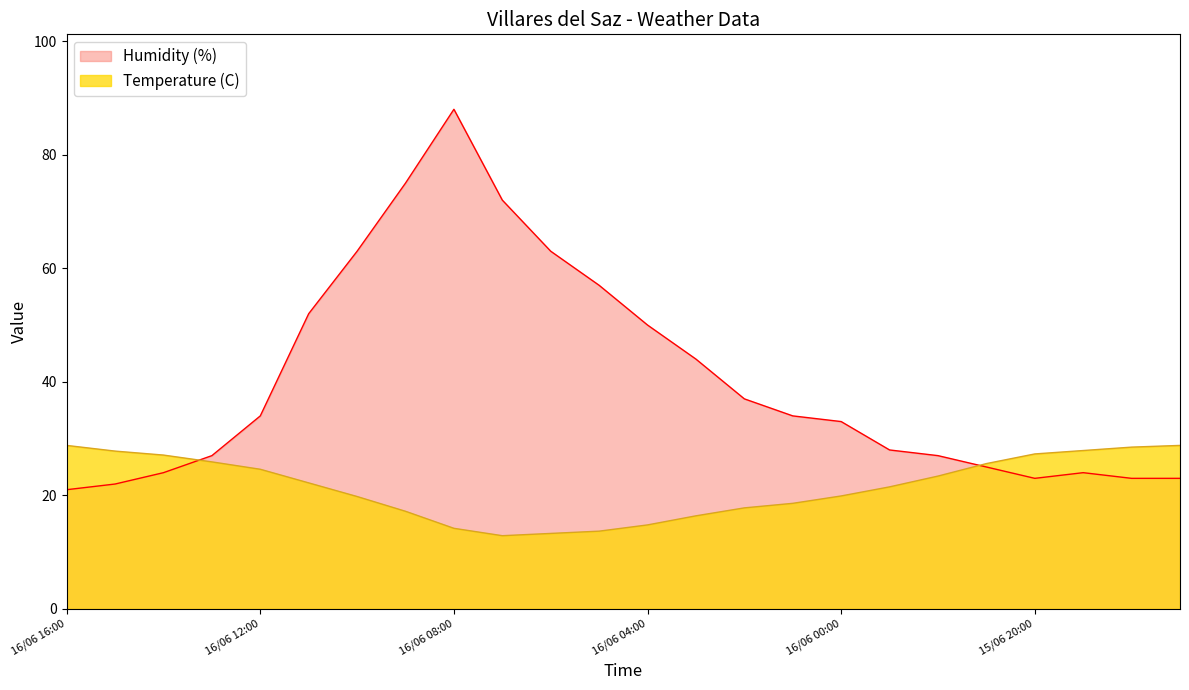

Reading left to right, what are all the values shown in this chart?

Temperature (C): 28.8	27.8	27.1	25.9	24.6	22.2	19.8	17.2	14.2	12.9	13.3	13.7	14.8	16.4	17.8	18.6	19.9	21.5	23.4	25.6	27.3	27.9	28.5	28.8
Humidity (%): 21.0	22.0	24.0	27.0	34.0	52.0	63.0	75.0	88.0	72.0	63.0	57.0	50.0	44.0	37.0	34.0	33.0	28.0	27.0	25.0	23.0	24.0	23.0	23.0